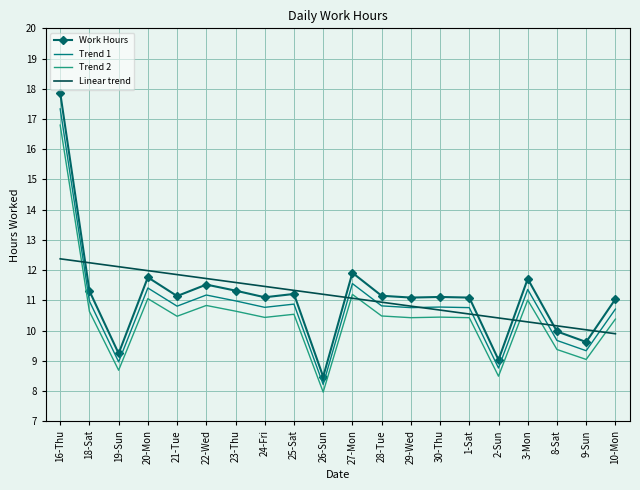

What is the difference between the second highest and second lowest values in the Work Hours series?

2.9